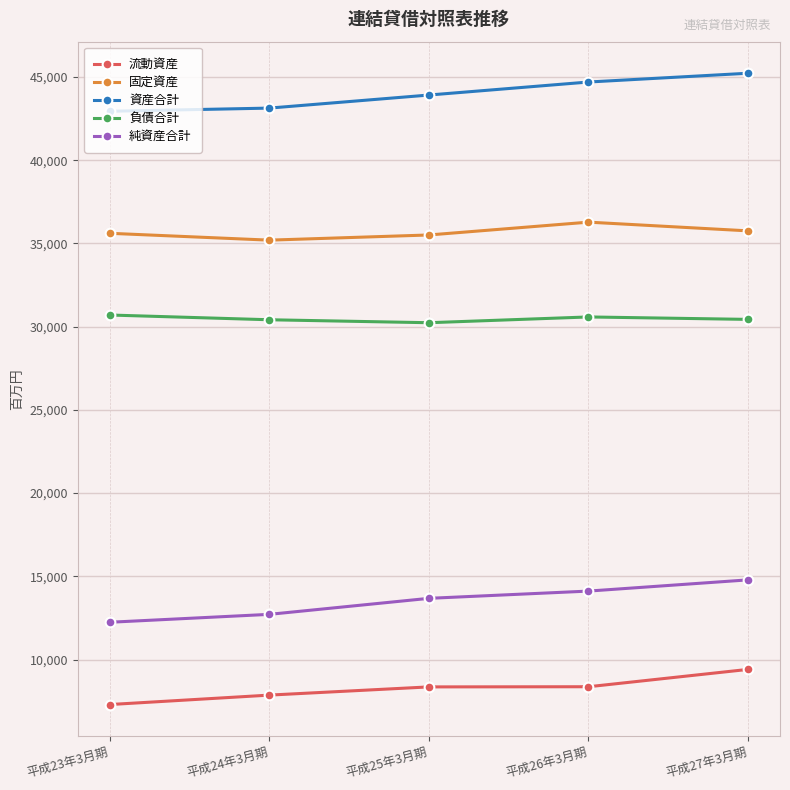

What is the label of the 3rd point from the right?

平成25年3月期